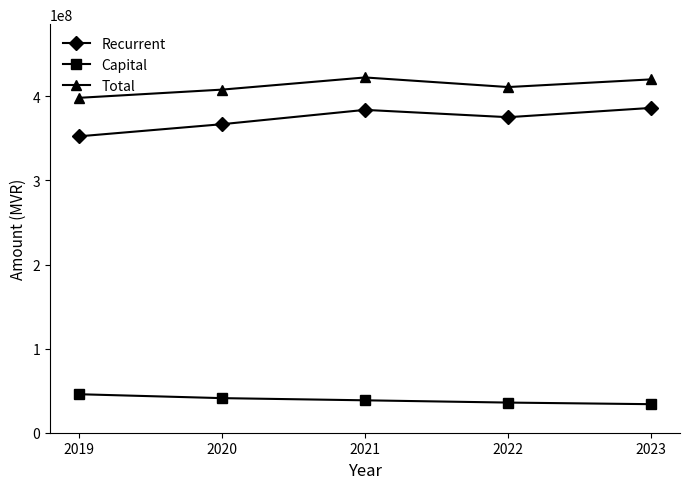

Rank the series by their maximum value, from lowest to highest.

Capital, Recurrent, Total